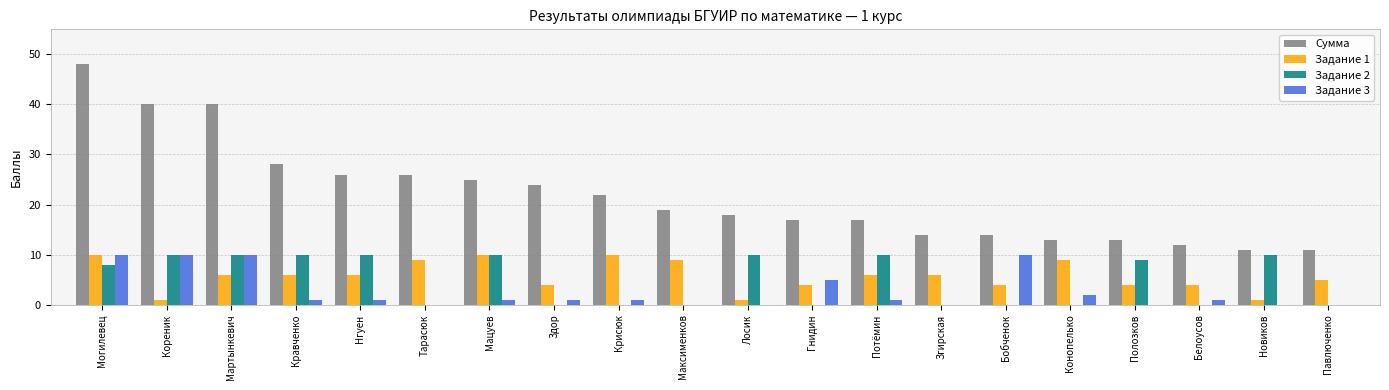

Between Мартынкевич and Лосик, which series saw the biggest shift?

Сумма